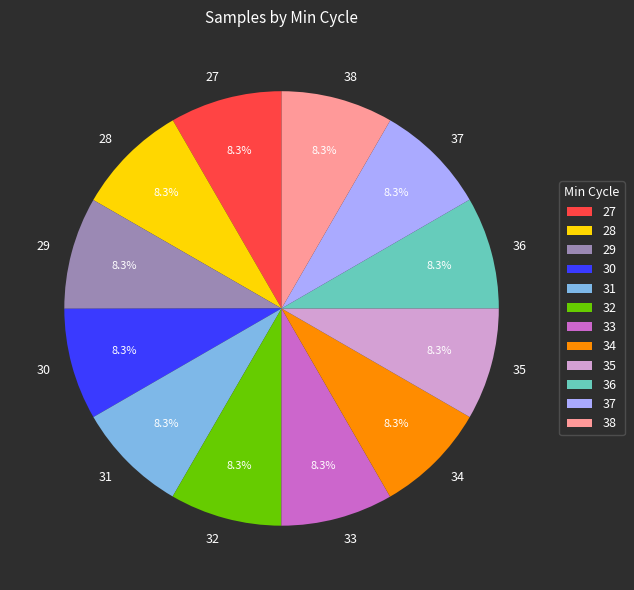

The 27 slice represents 1% of the pie. True or false?

False